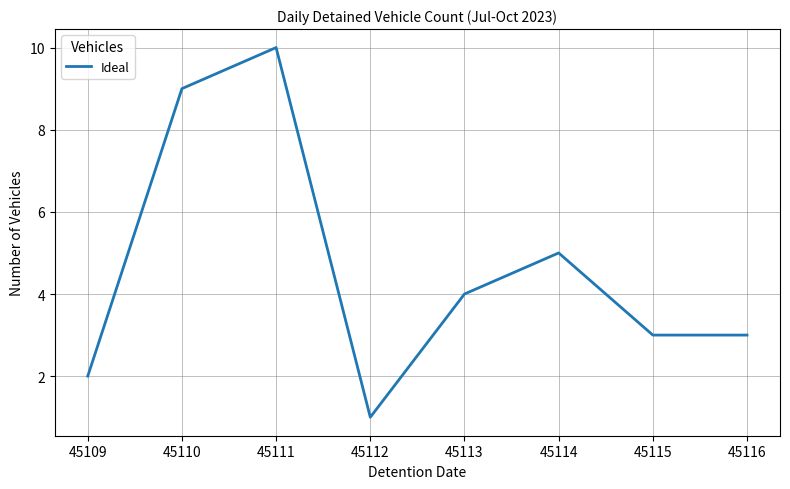

How many lines are shown in the chart?

1